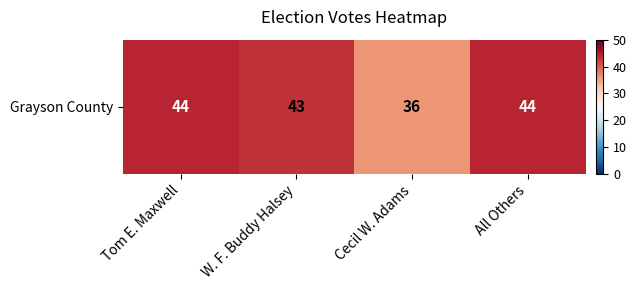

Reading right to left, transcribe all the data shown in this chart.

44	36	43	44